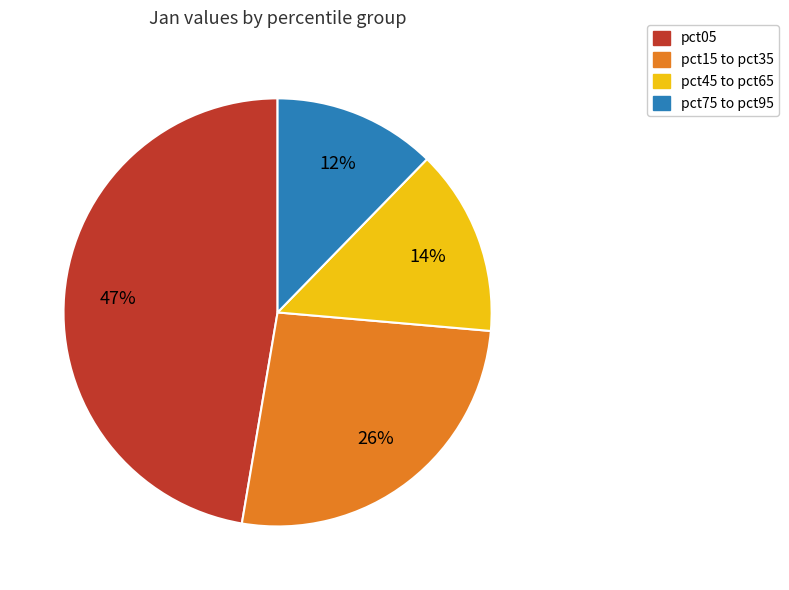

Does any single category account for the majority?

No